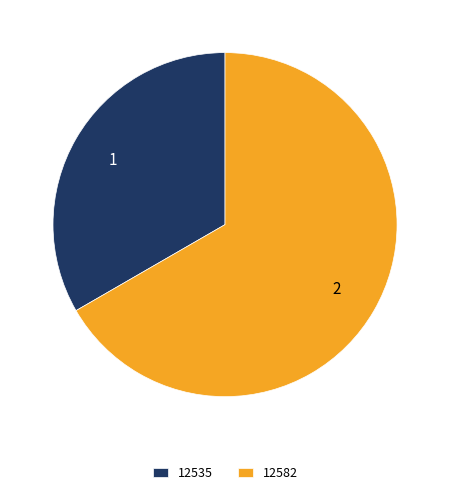

The 12535 slice represents 47% of the pie. True or false?

False